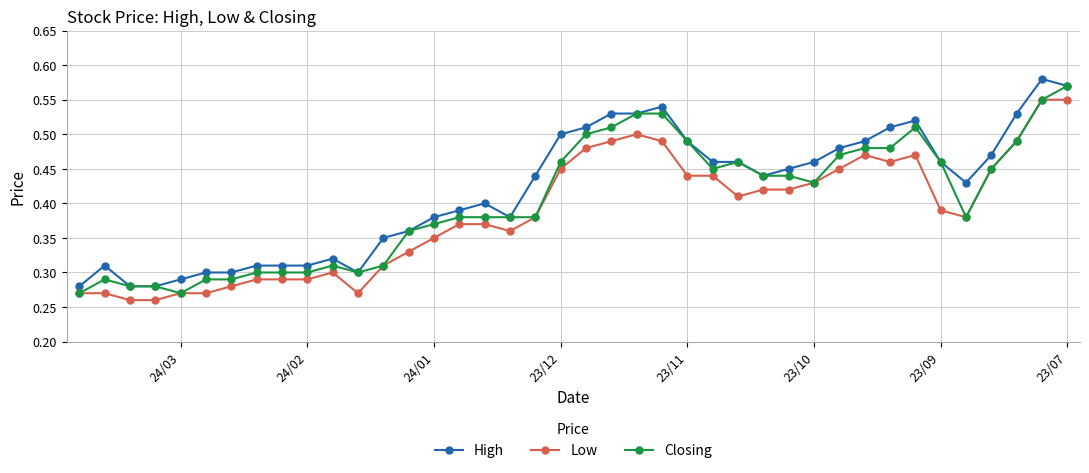

Rank the series by their average value, from lowest to highest.

Low, Closing, High